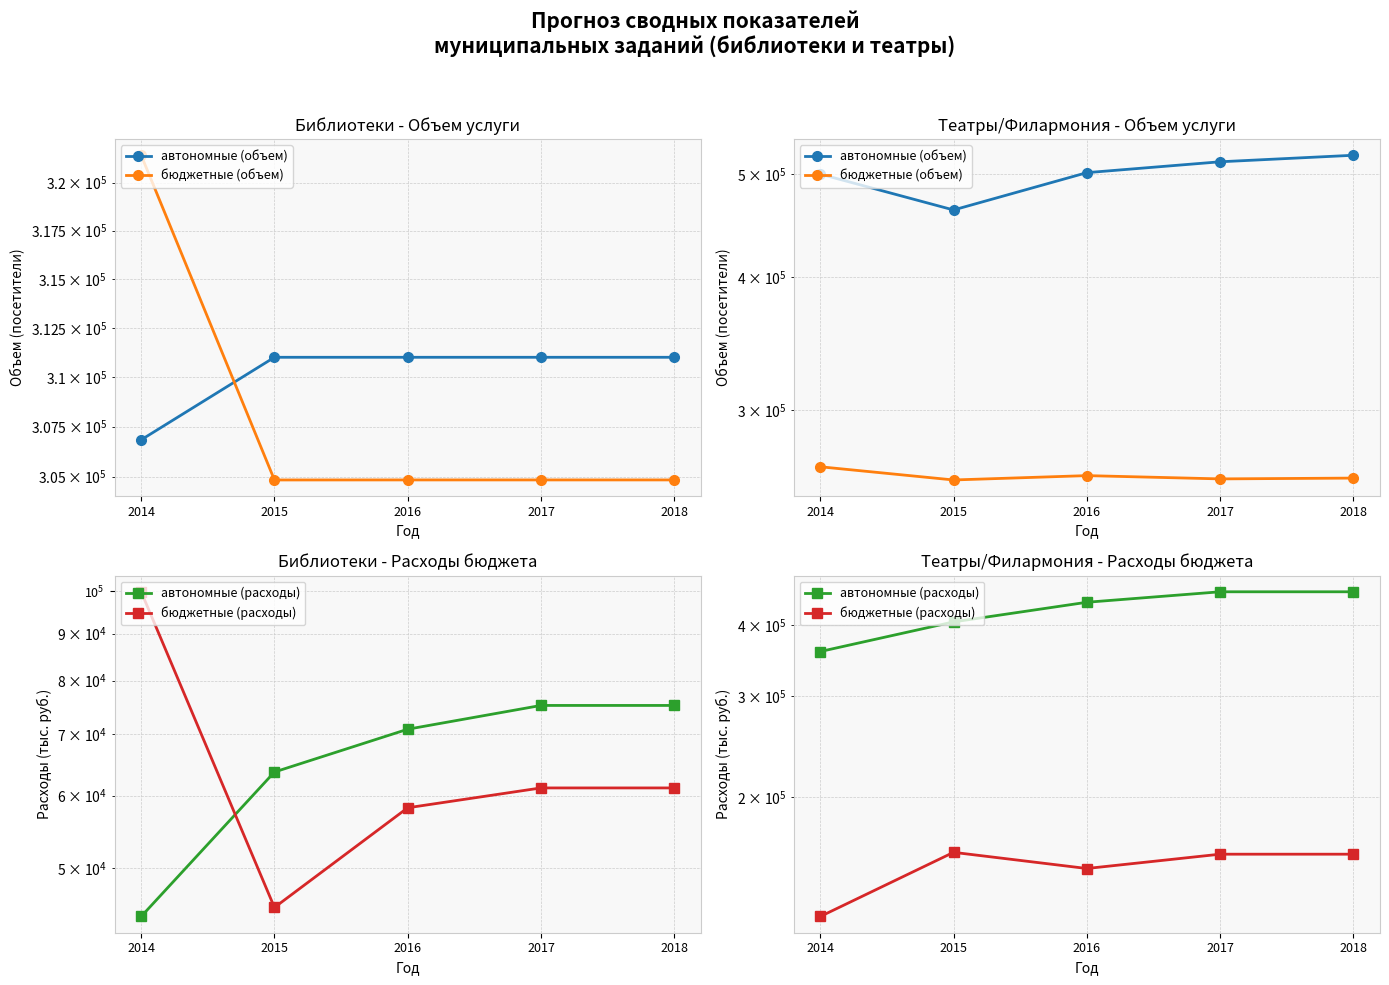

How many interior local valleys does the бюджетные (объем) series have?

2